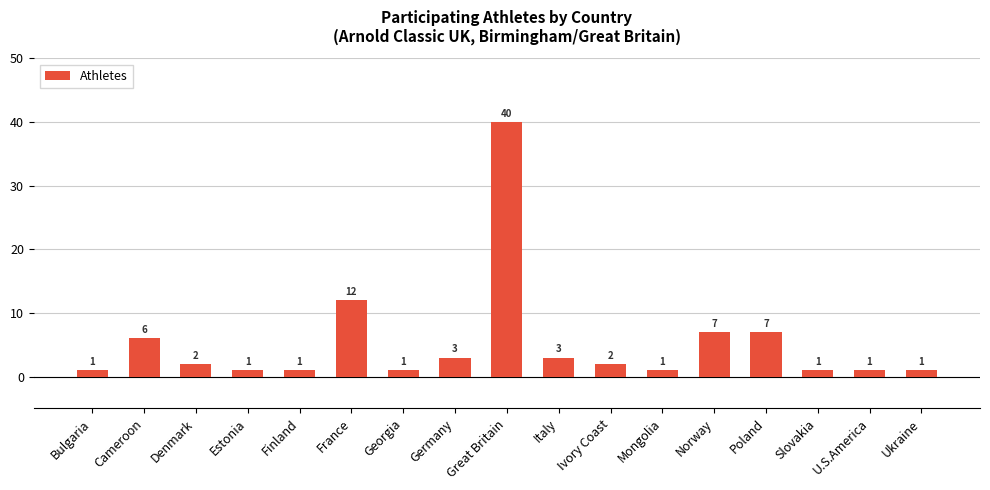

What is the label of the 14th bar from the right?

Estonia